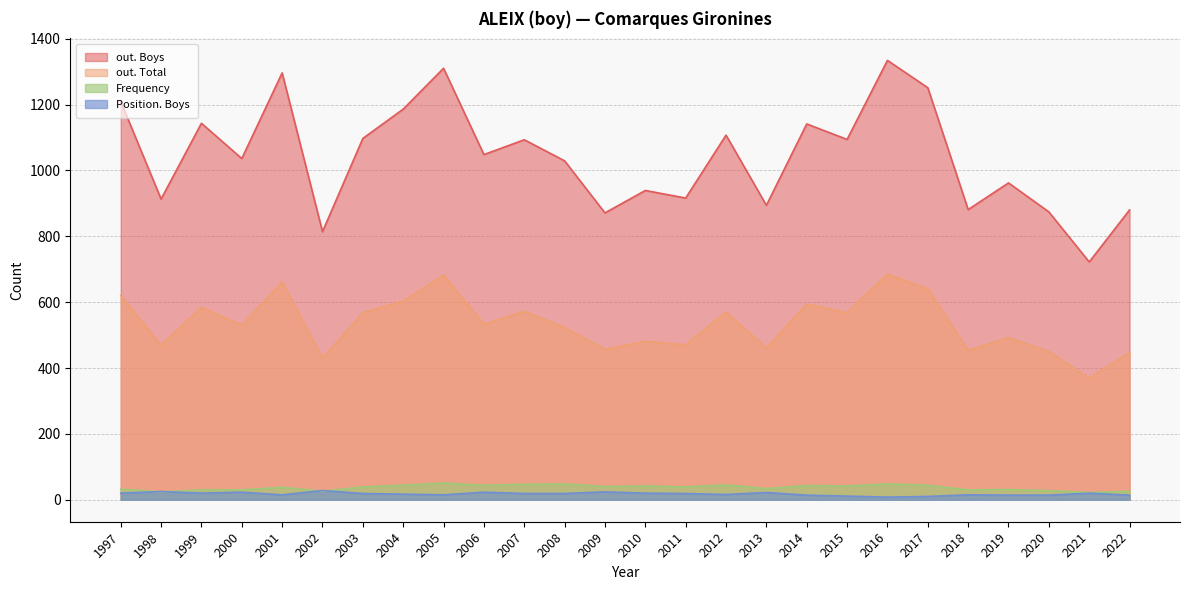

How many lines are shown in the chart?

4